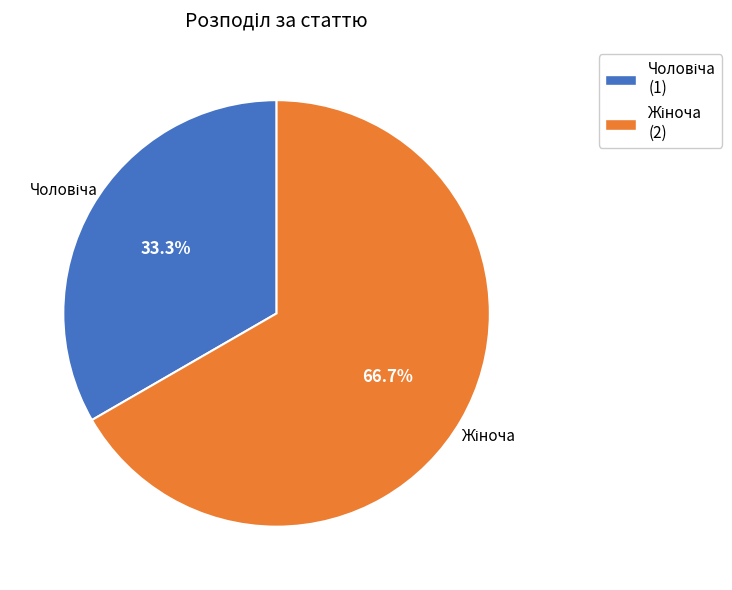

Does any single category account for the majority?

Yes